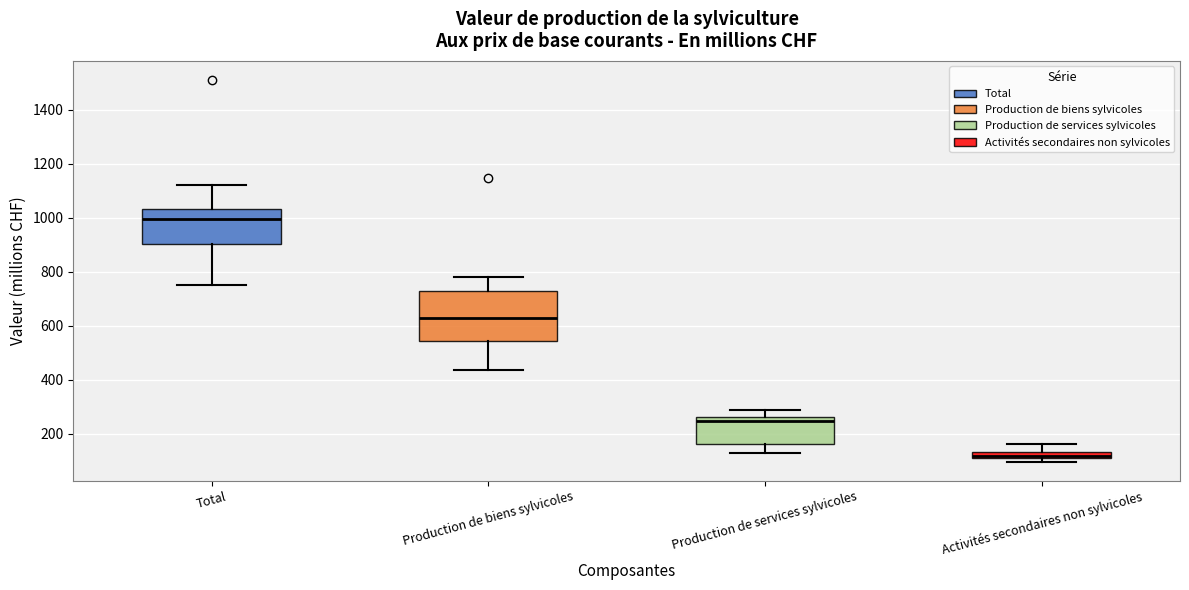

Where is the lower edge of the box for Activités secondaires non sylvicoles on the y-axis? The values are not printed on the chart, so give them approximately, as read against the axis.

100